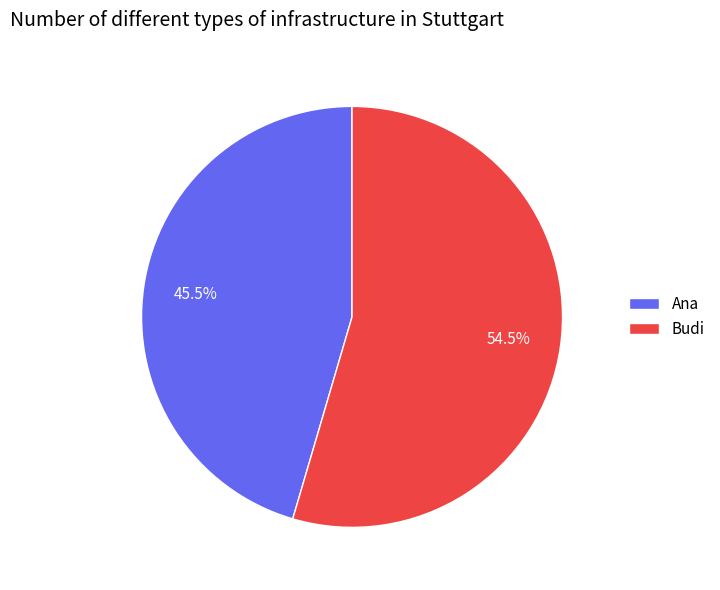

Which slice represents more than half of the pie?

Budi